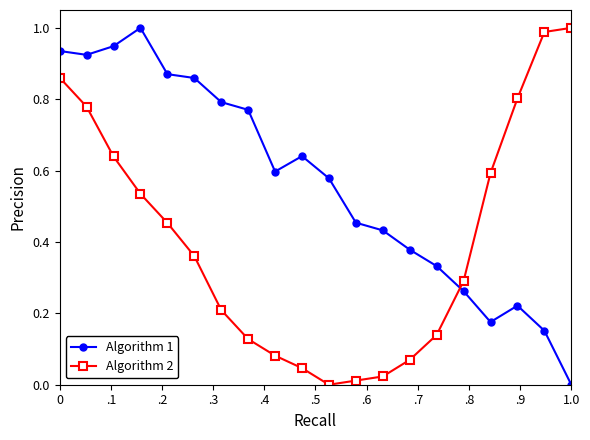

What is the sum of all Algorithm 1 values?

11.3